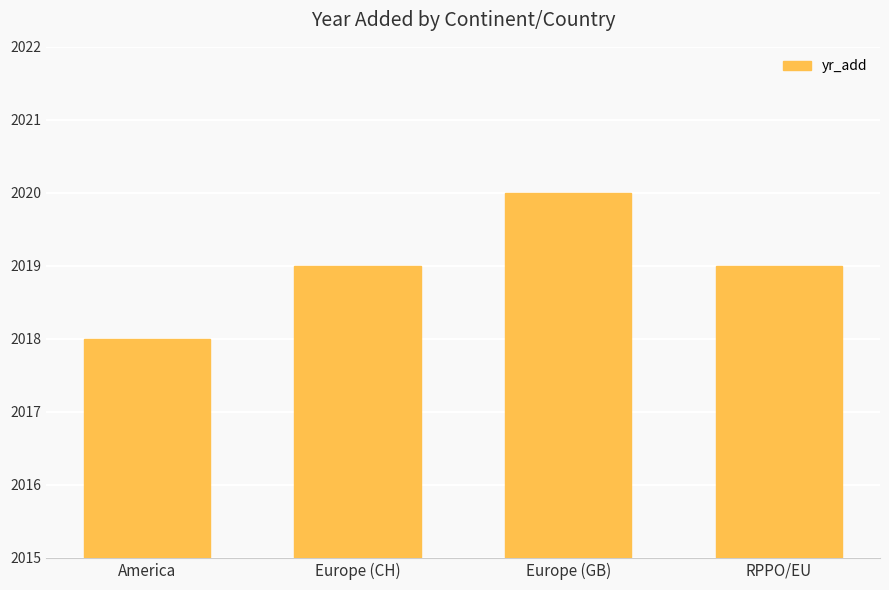

What is the sum of the values at Europe (CH) and Europe (GB)?

4039